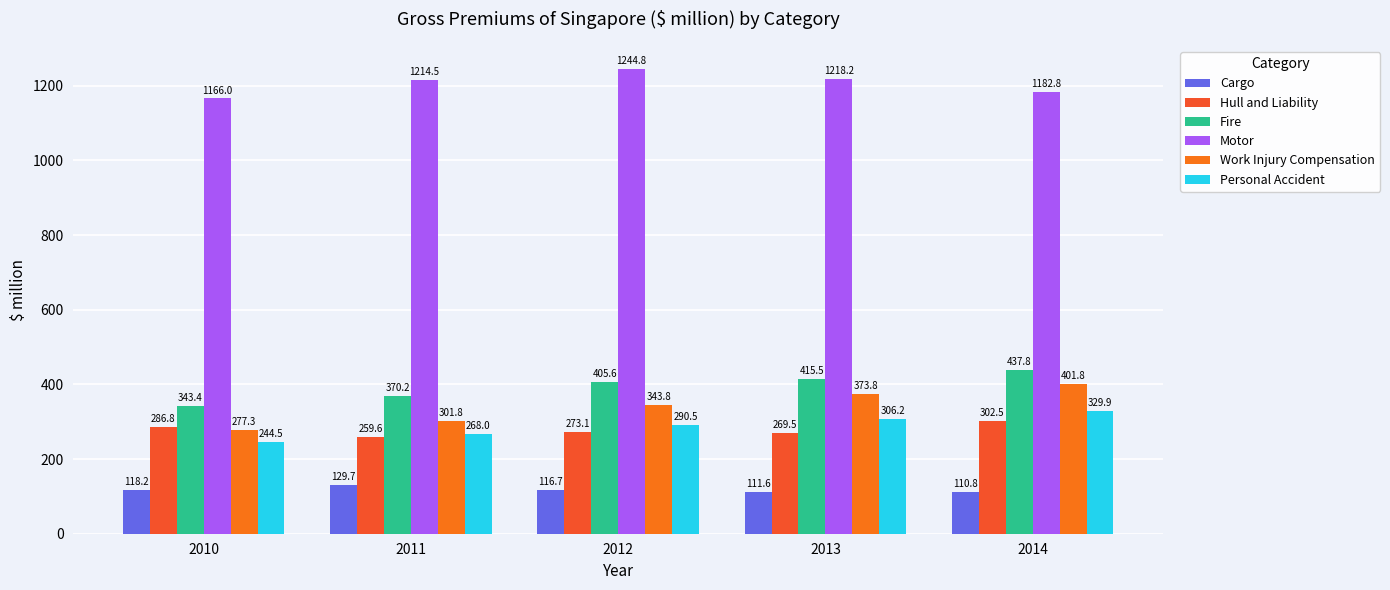

At which label does Work Injury Compensation reach its minimum?

2010